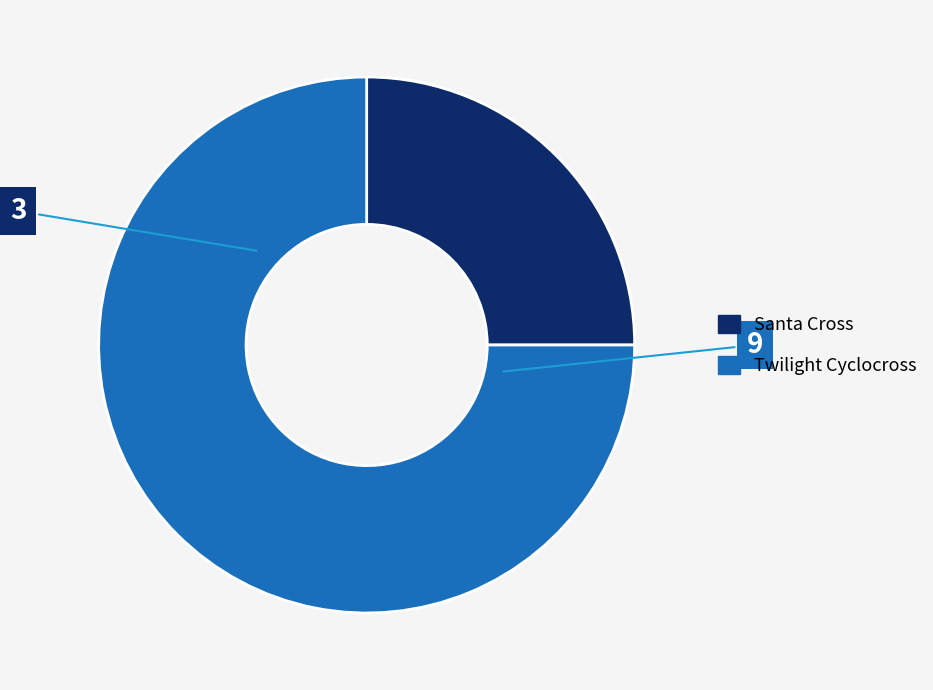

Rank the categories by value from highest to lowest.

Twilight Cyclocross, Santa Cross